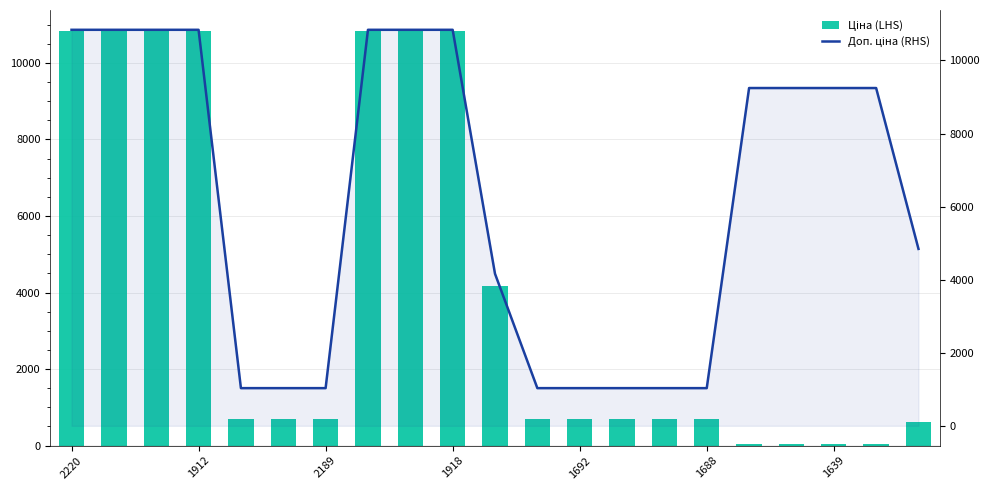

What value does the Доп. ціна (RHS) series have at 1688?

1031.4